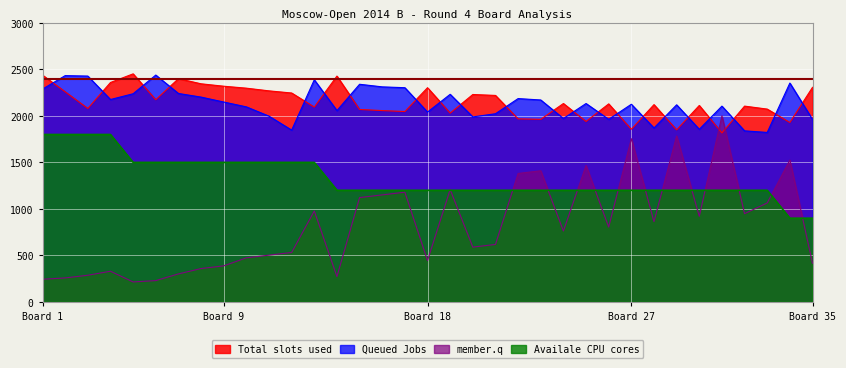

At which label does member.q reach its peak?

31